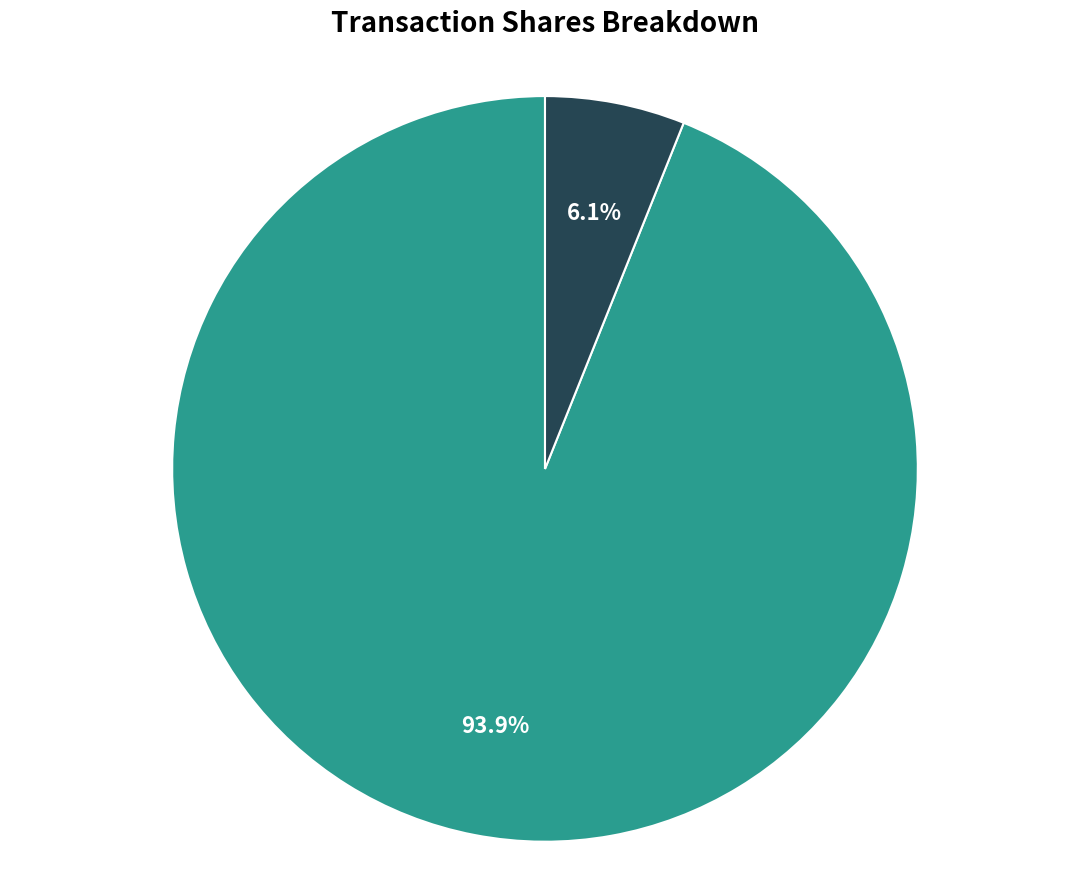

How many segments does this pie chart have?

2